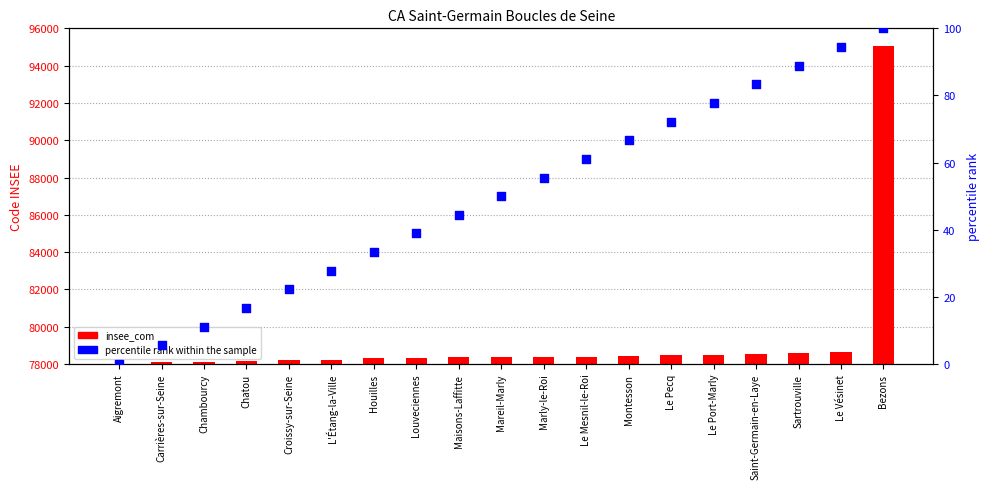

Which series has the largest Y range (max minus min)?

insee_com